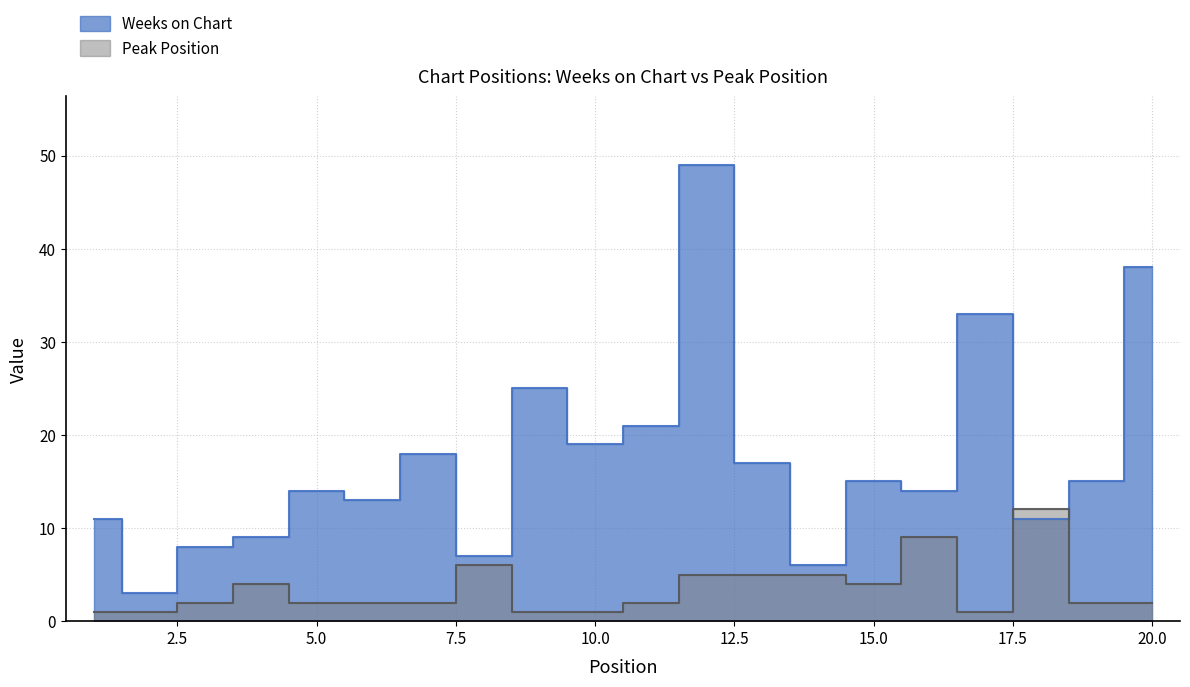

Which label corresponds to the smallest value in the chart?

1